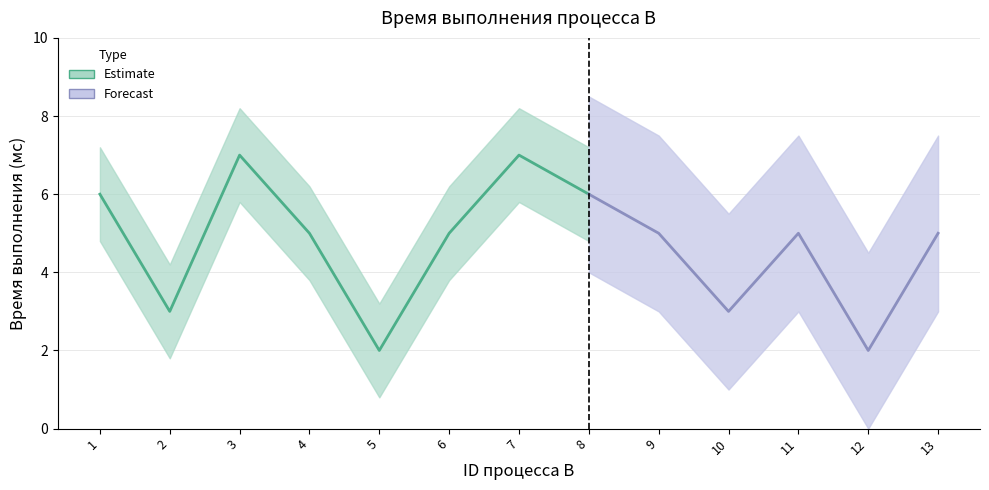

What is the average value?

5